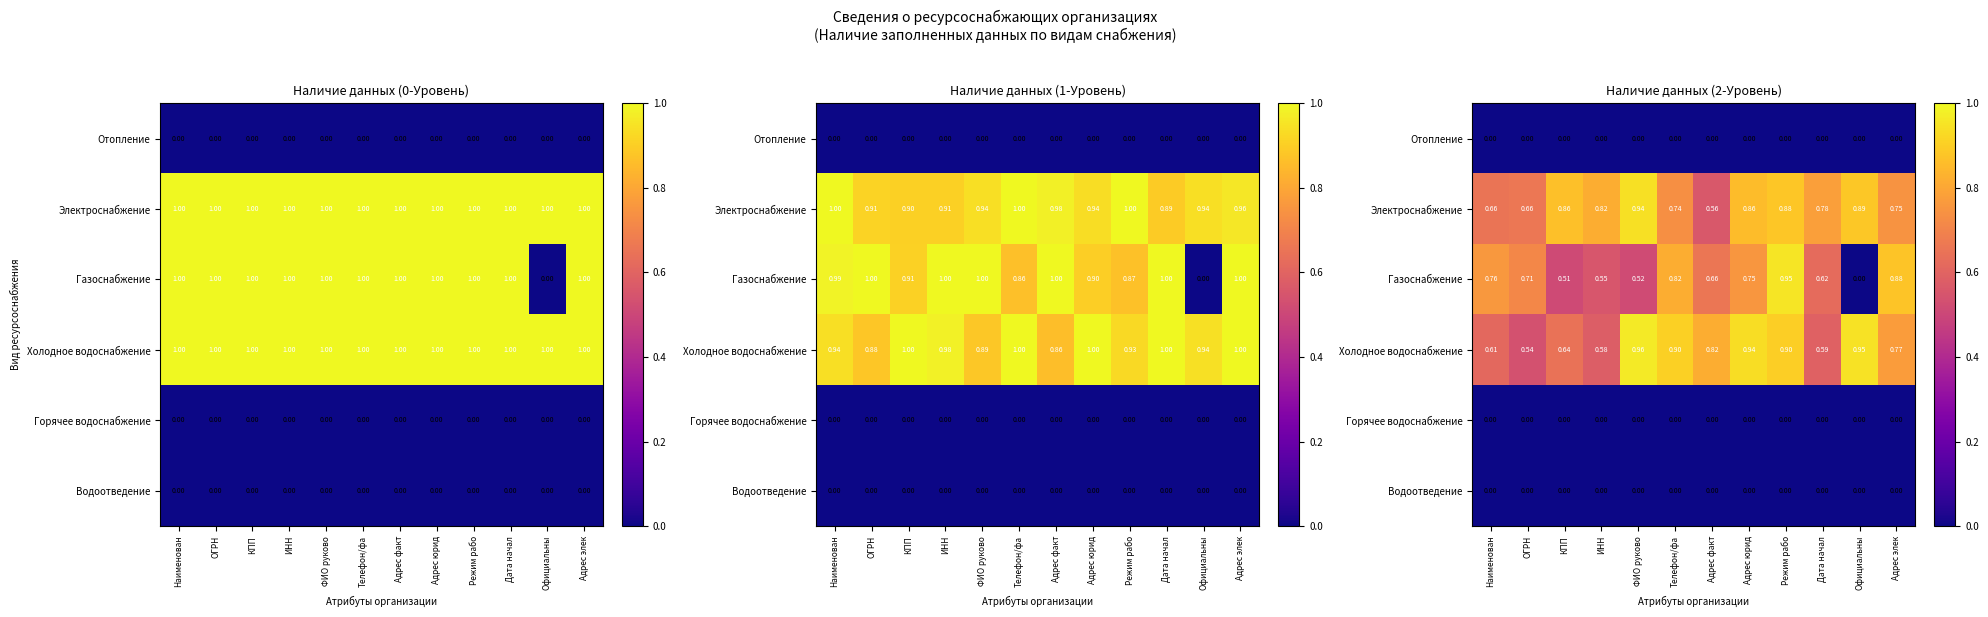

Is it true that Газоснабжение equals 0.7 at Адрес факт?

True